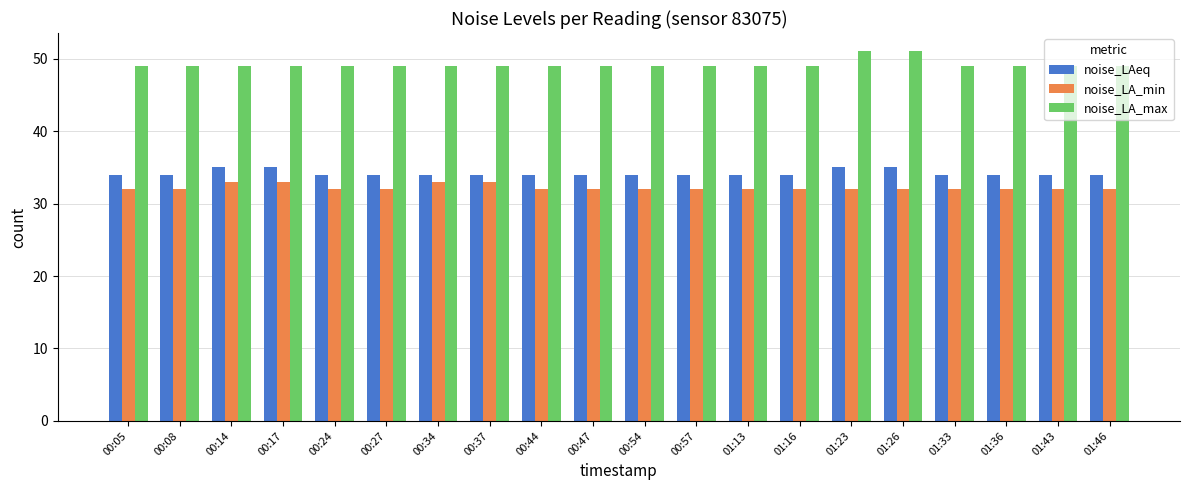

Which series has the widest spread of values?

noise_LA_max